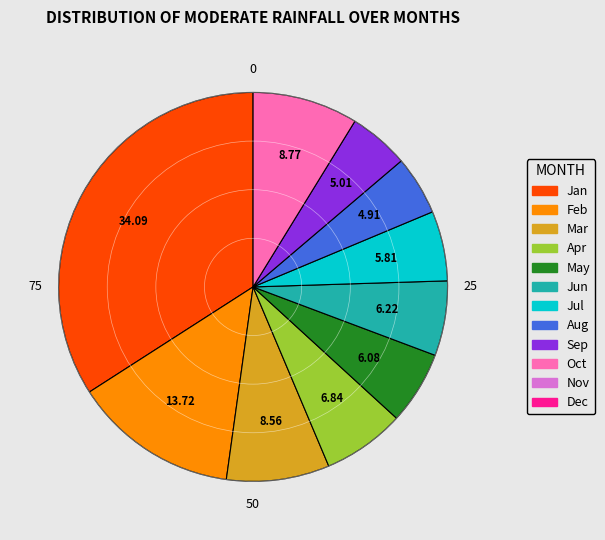

How many segments does this pie chart have?

10